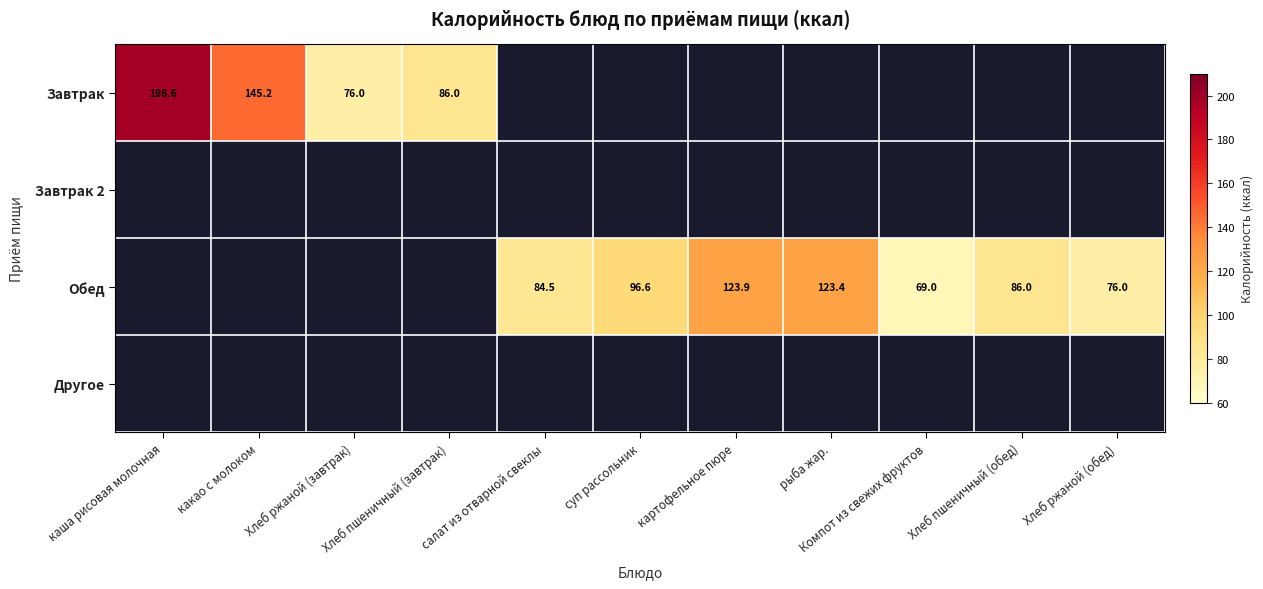

The value of Завтрак at Хлеб пшеничный (завтрак) is 27.1. True or false?

False